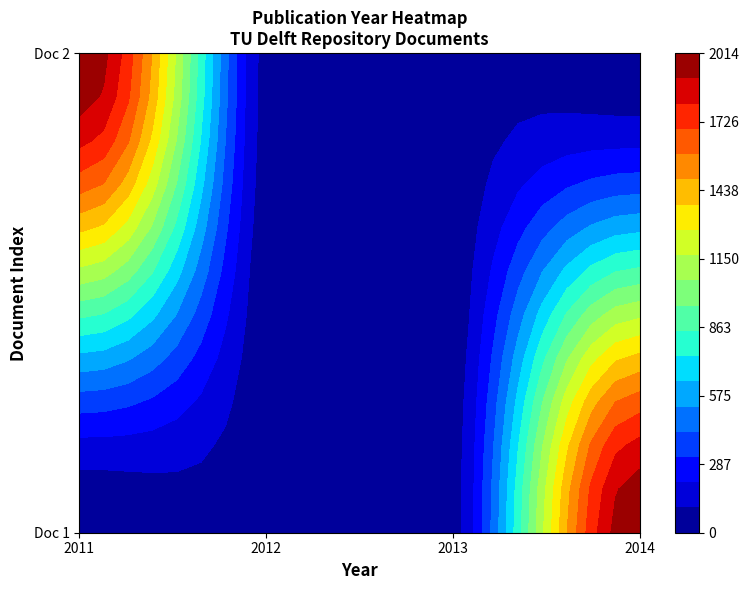

What is the difference between the Doc 1 values at 2012 and 2014?

2014